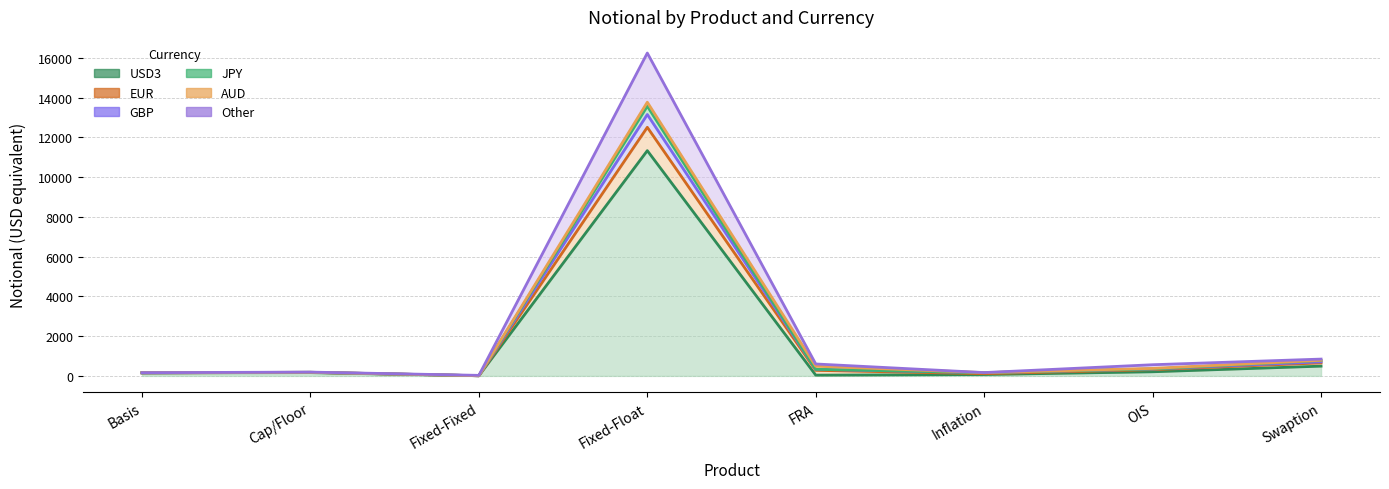

What is the smallest value displayed?

8